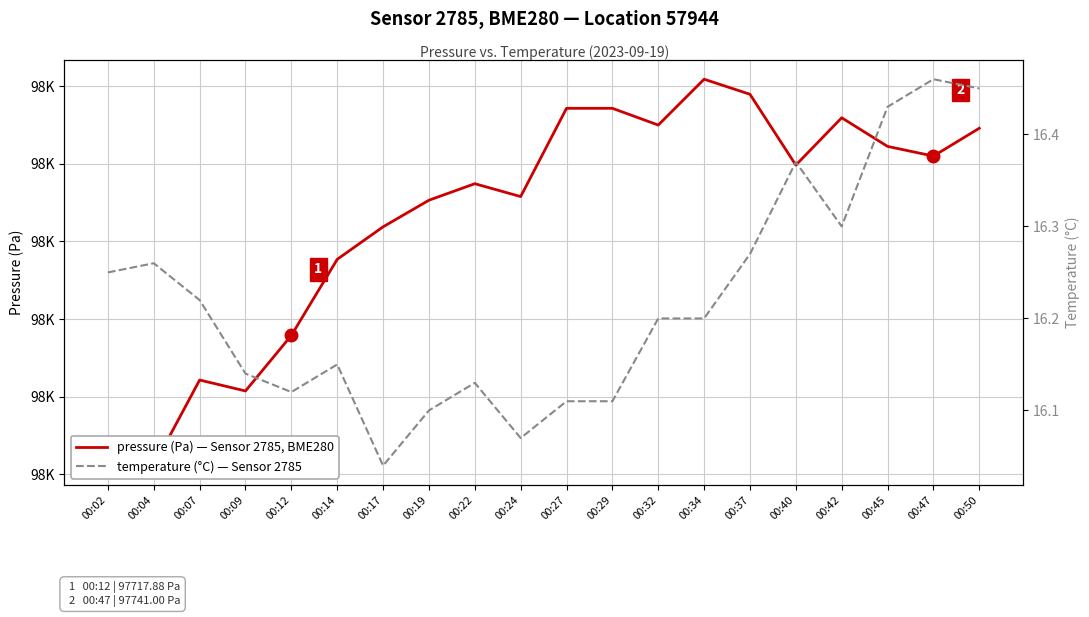

What is the value of the pressure (Pa) point at the 13th from the left?

97745.0